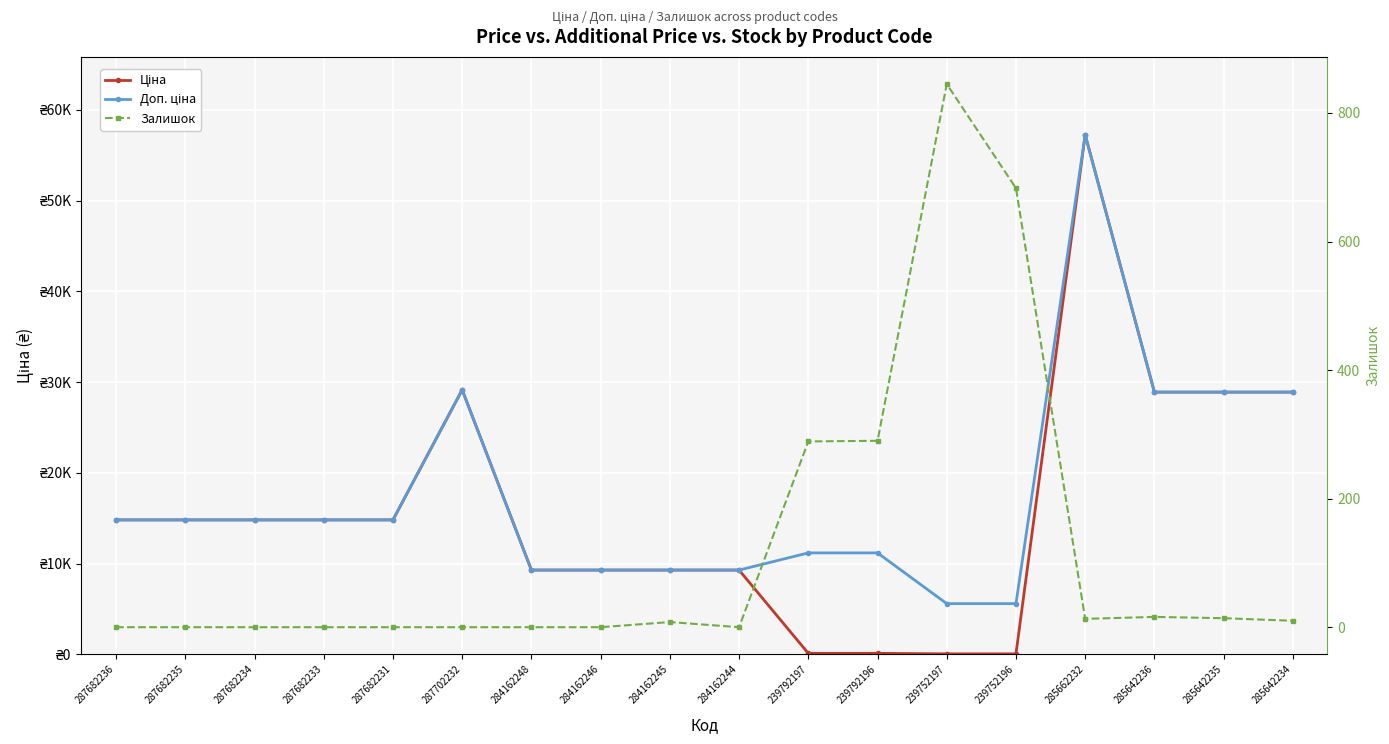

True or false: Залишок and Ціна intersect in this chart.

True